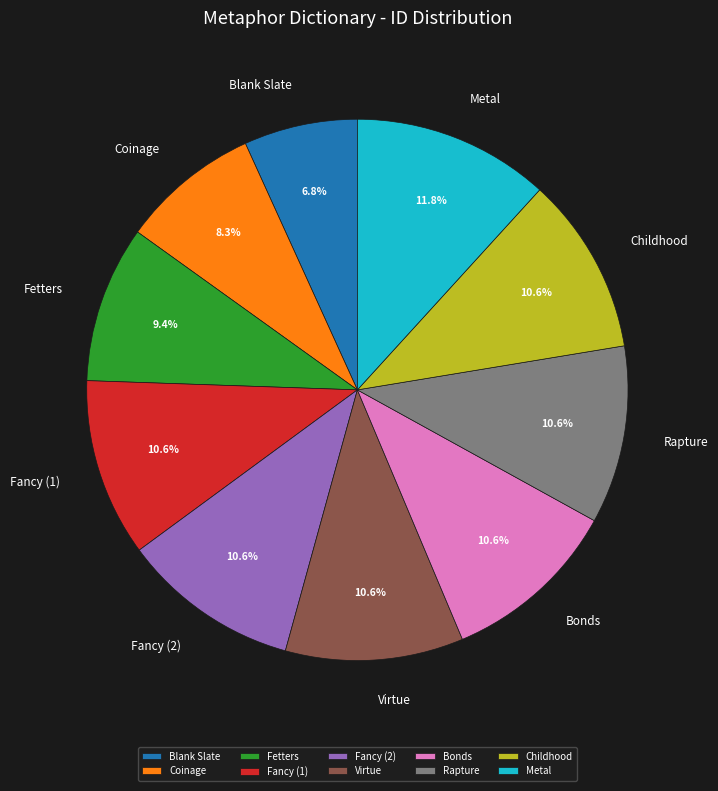

Is there any slice that represents more than half of the pie?

No